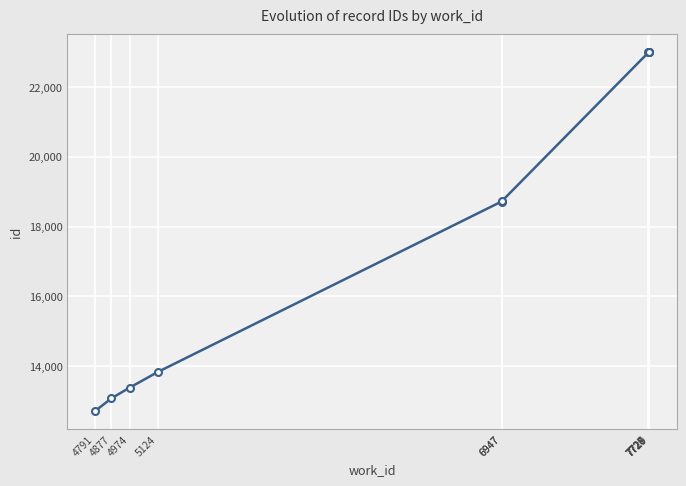

What is the smallest value displayed?

12716